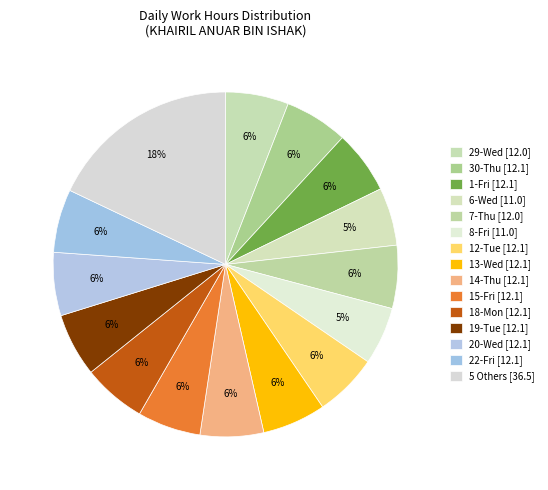

Count the number of slices in the pie.

15